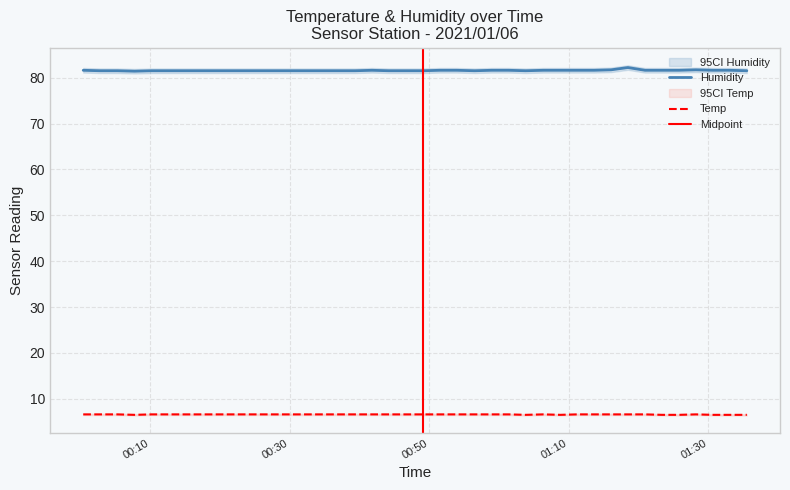

What is the difference between the maximum and second lowest values in the Temp series?

0.1